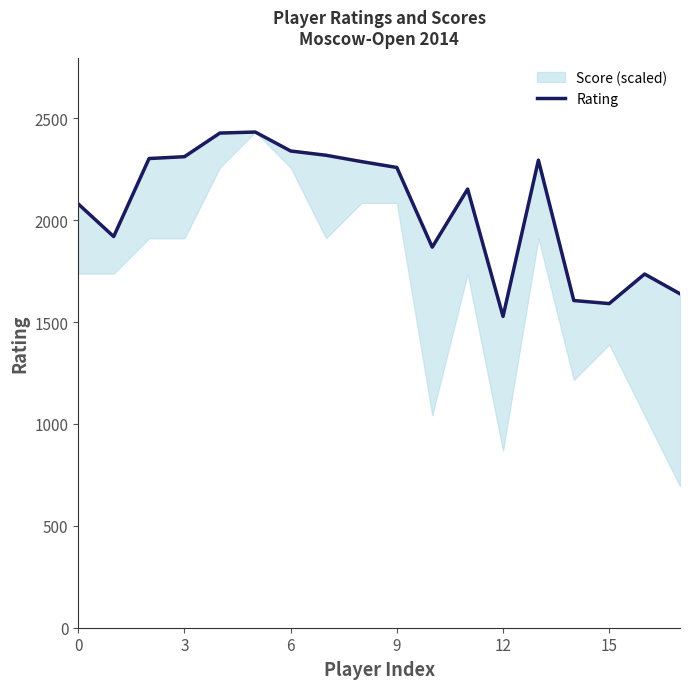

How many interior local valleys (lower than both neighbors) does the data have?

4